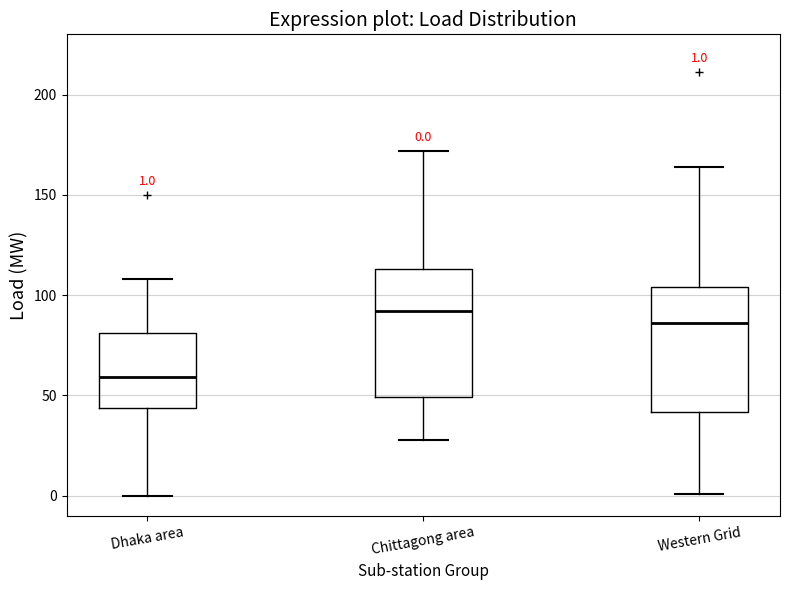

Which box has the highest median line?

Chittagong area